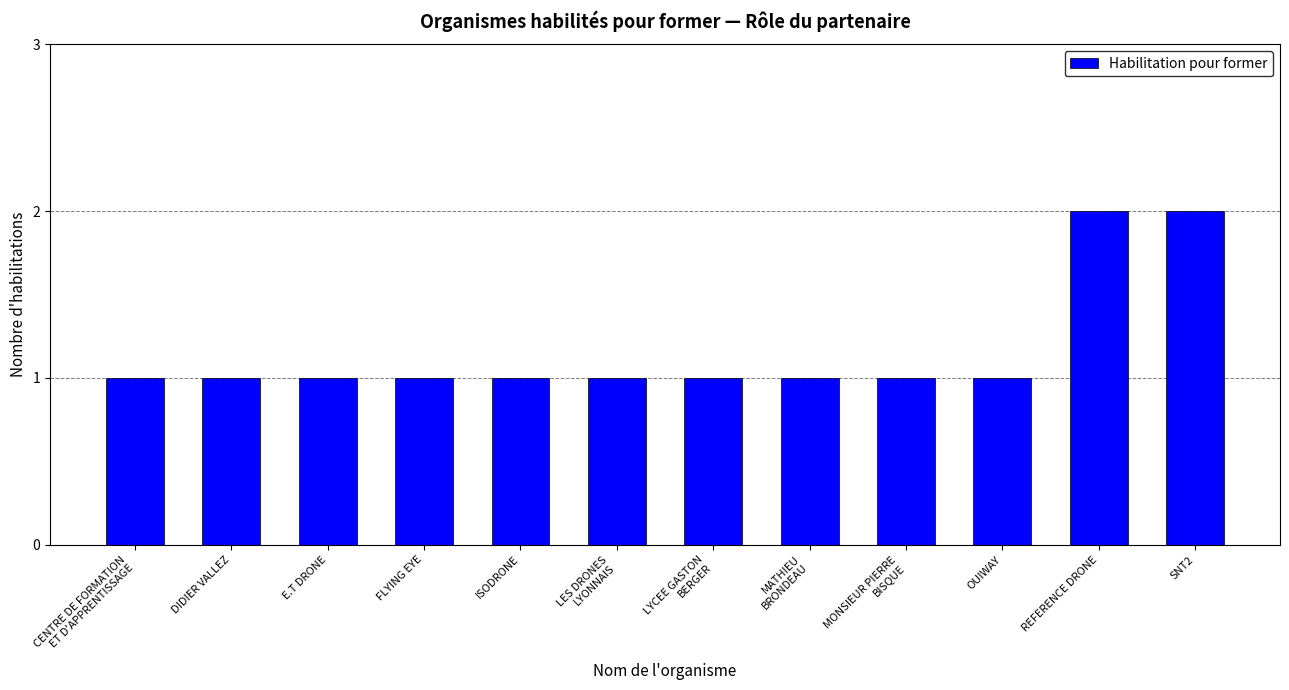

The value at REFERENCE DRONE is 2. True or false?

True